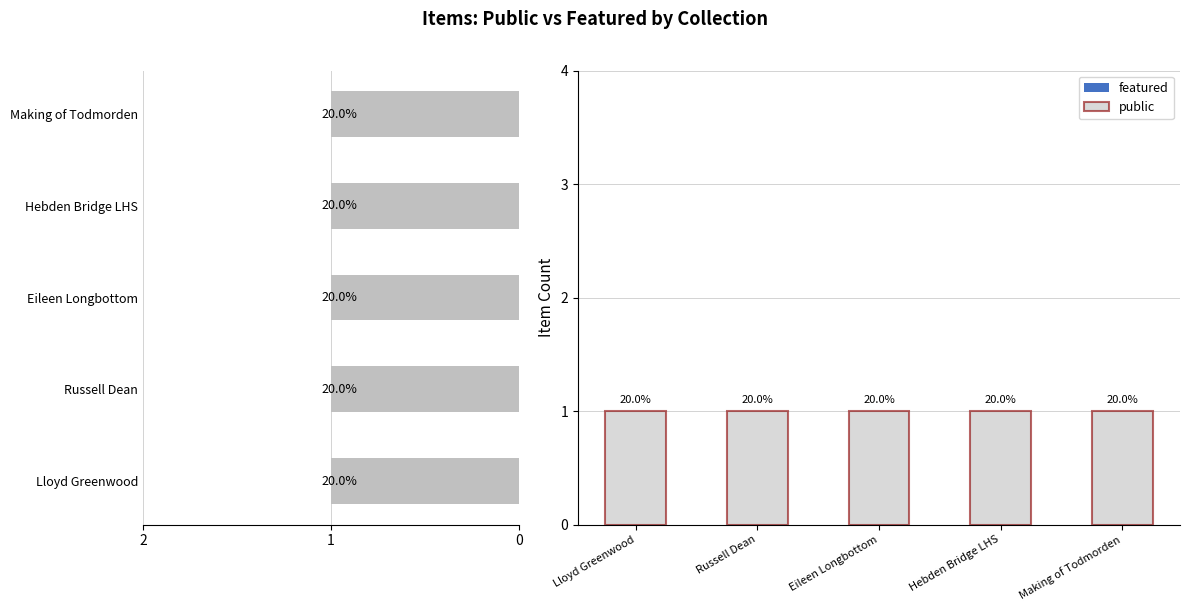

Reading left to right, list all the values displayed in this chart.

public: 1	1	1	1	1
featured: 0	0	0	0	0